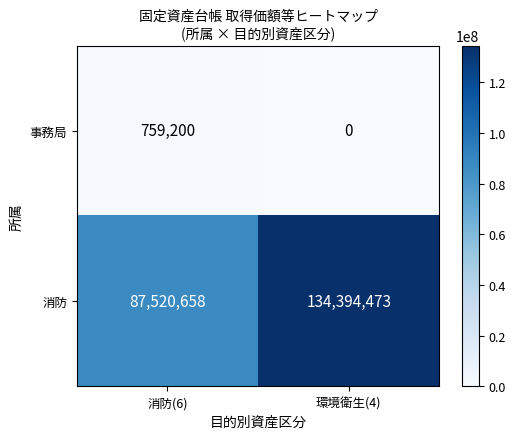

How many data points does each series have?

2